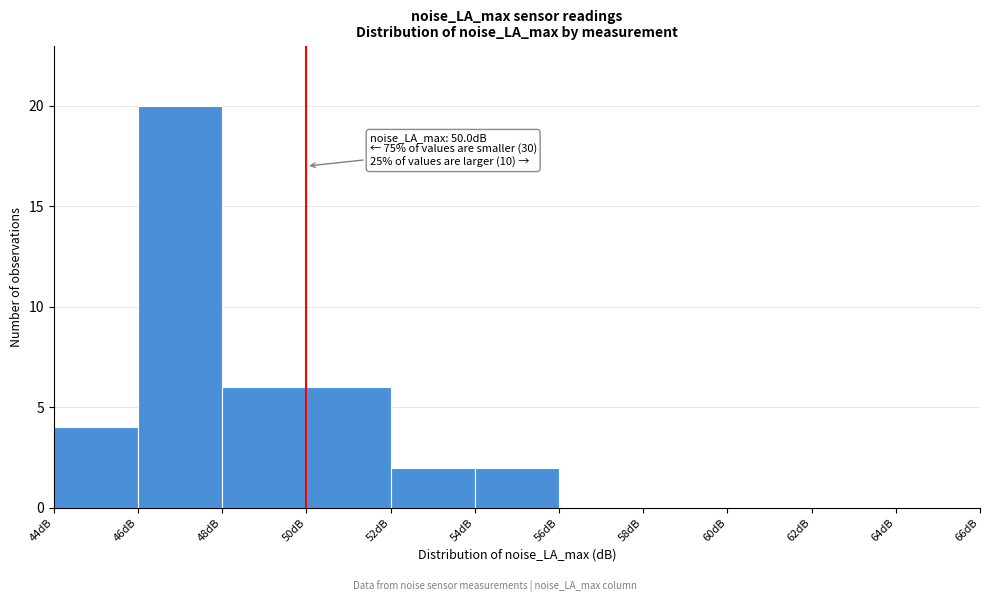

Which range on the x-axis has the tallest bar?

46 to 48